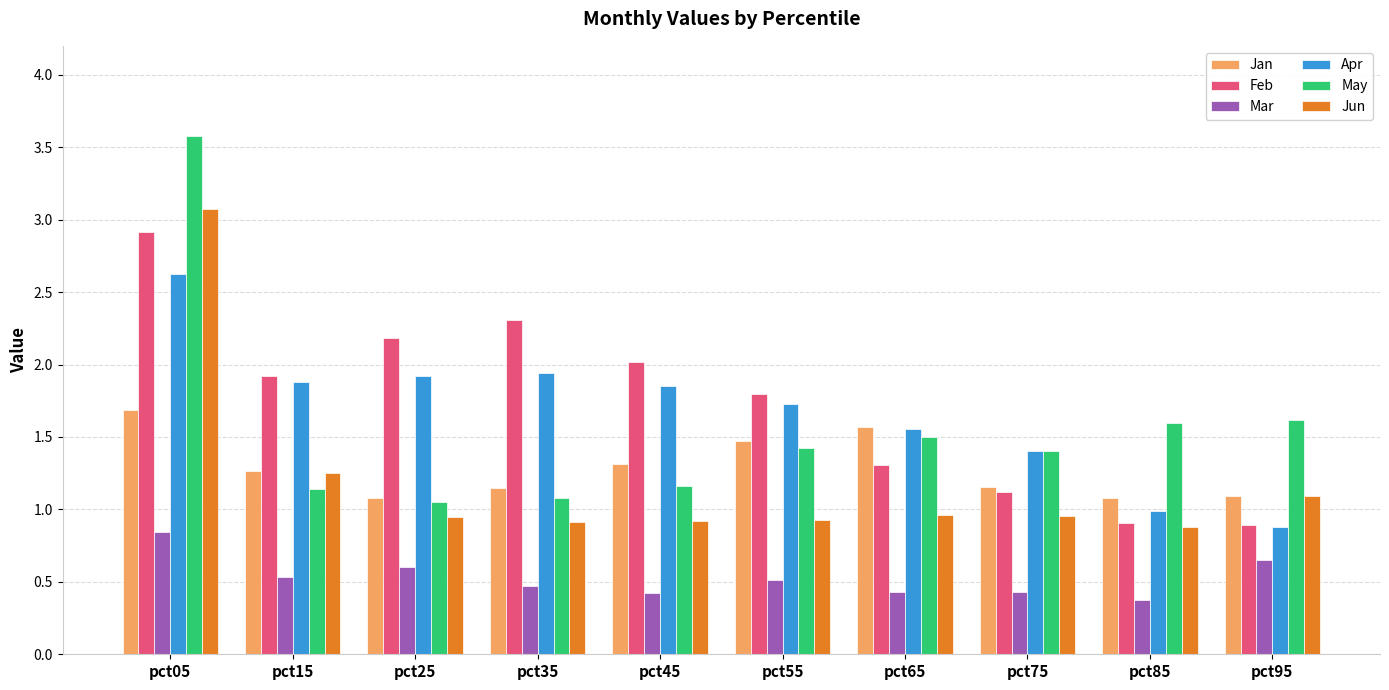

Does the chart contain stacked bars?

No